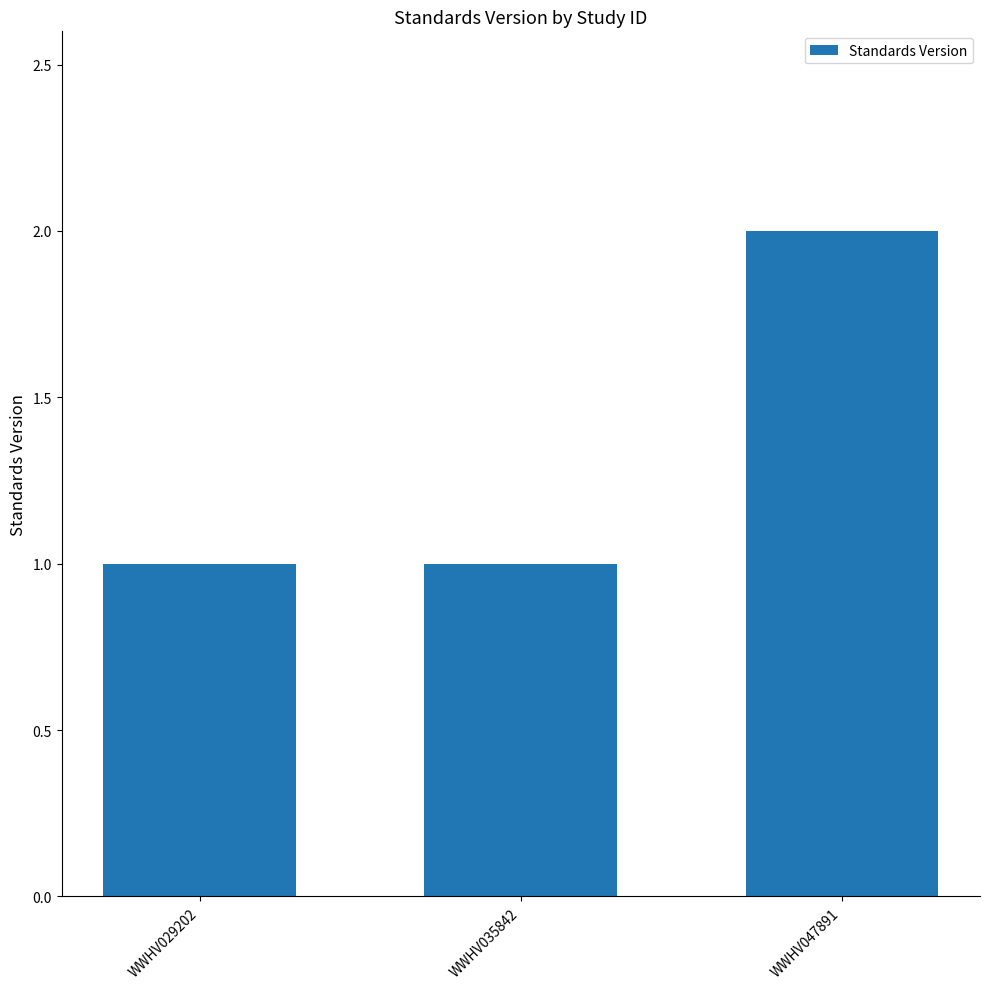

The value at WWHV047891 is 2. True or false?

True